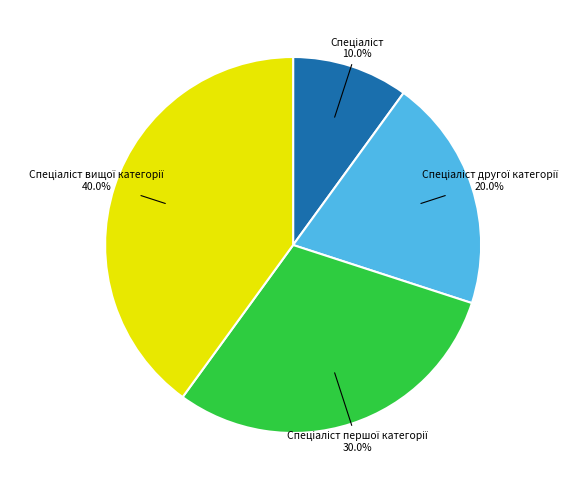

Is there any slice that represents more than half of the pie?

No